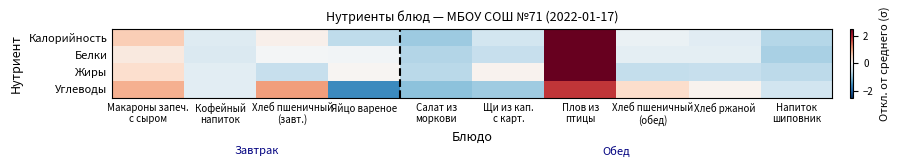

At how many categories does at least one series exceed 0?

7